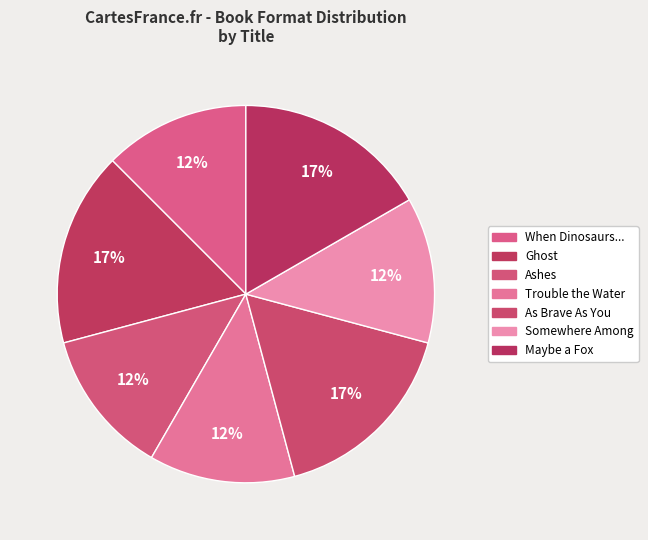

Is it true that As Brave As You is 17% of the pie?

True